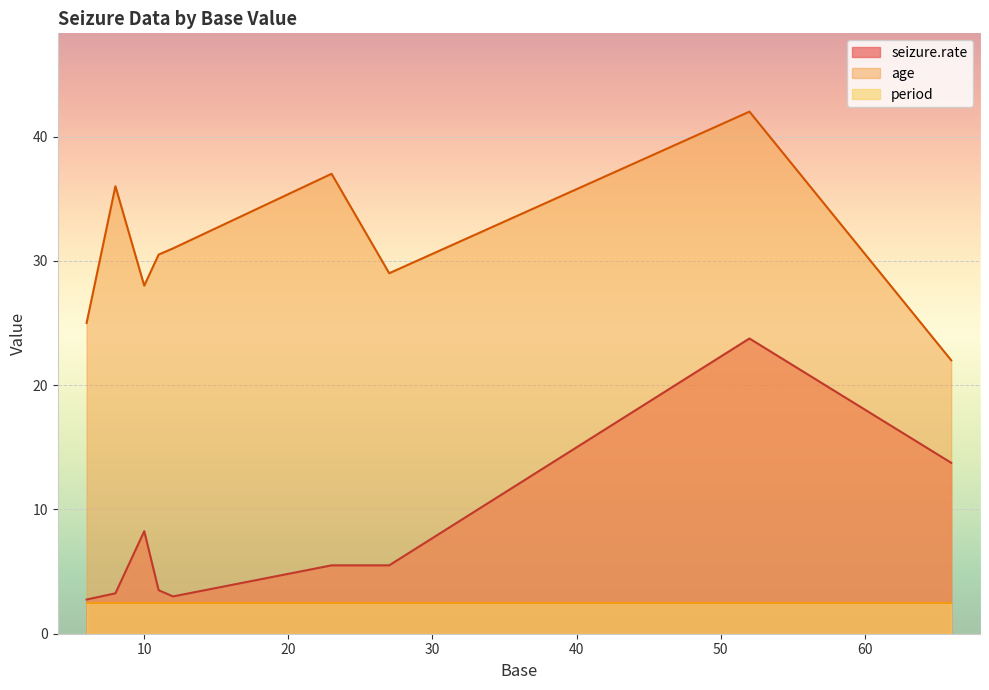

List the series in order of their overall mean, lowest first.

period, seizure.rate, age